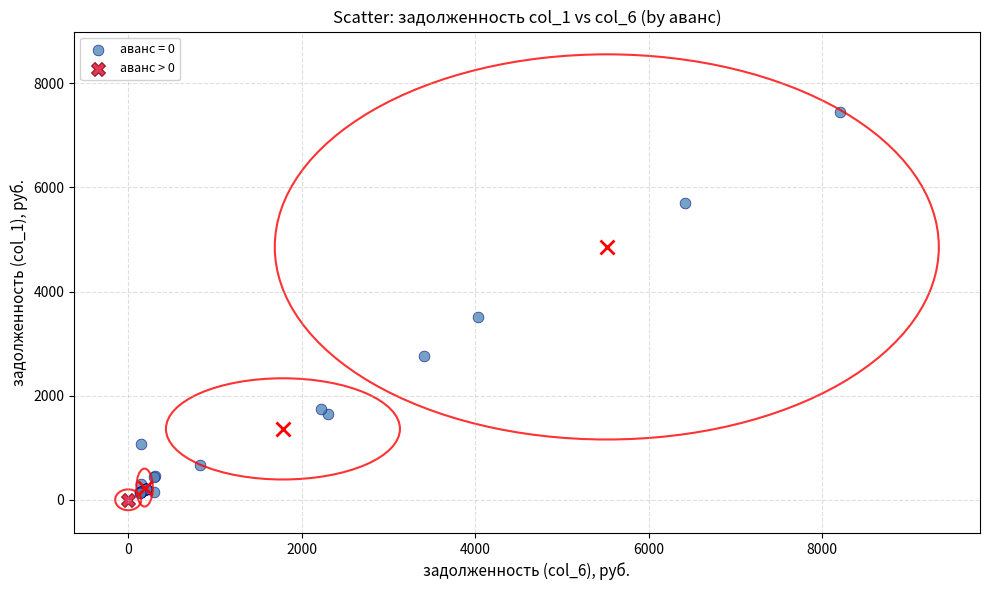

What are all the series names shown in the legend?

аванс = 0, аванс > 0